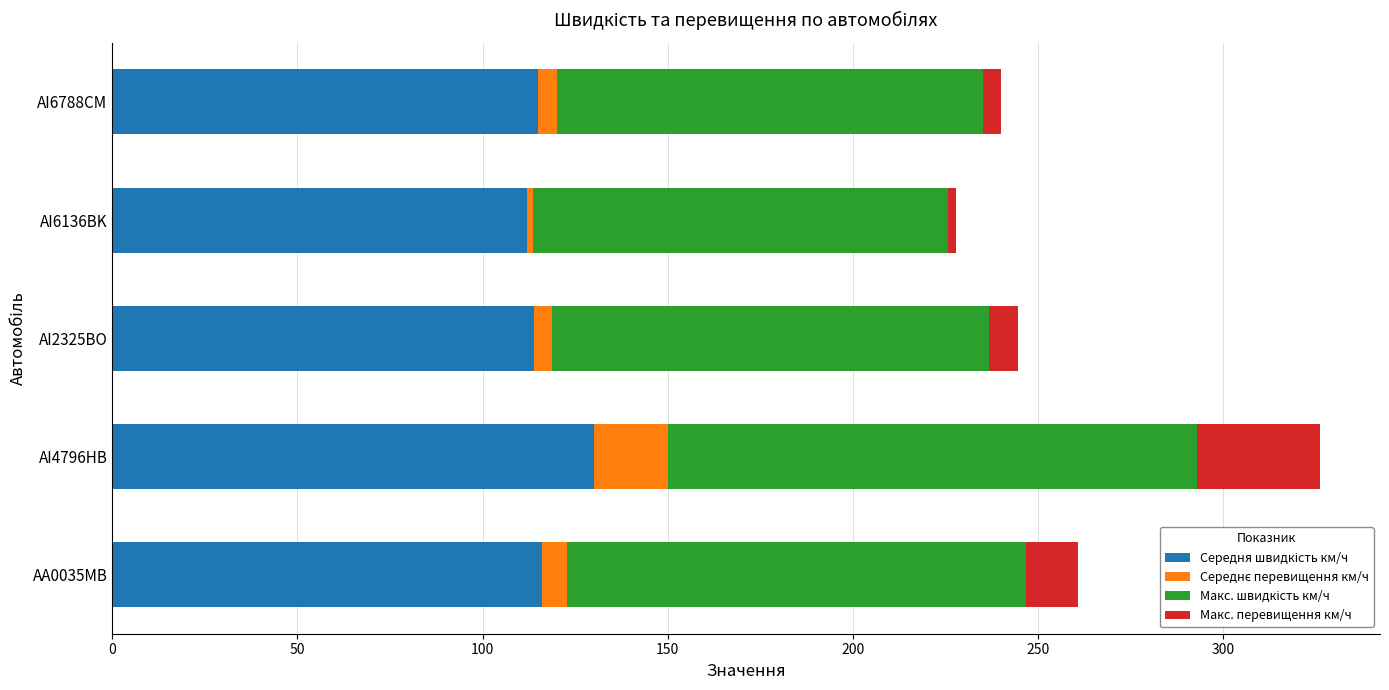

At which category is the sum across all series the highest?

AI4796HB